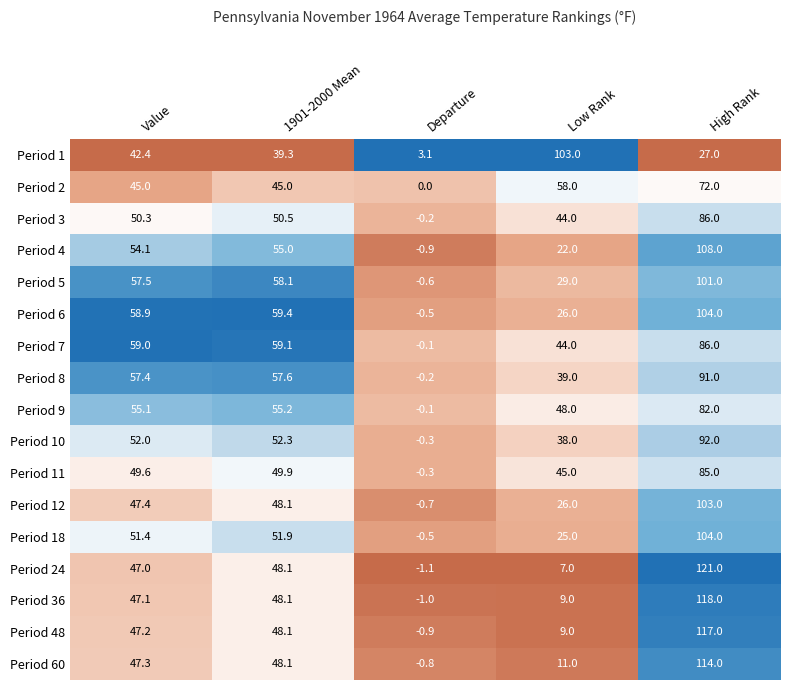

Which series has the largest total across all categories?

Period 7